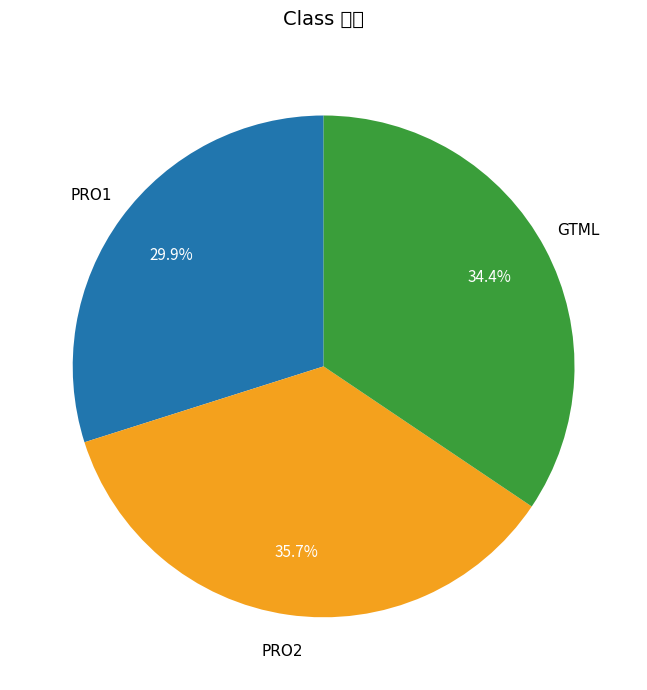

Which category has the smallest portion of the pie?

PRO1